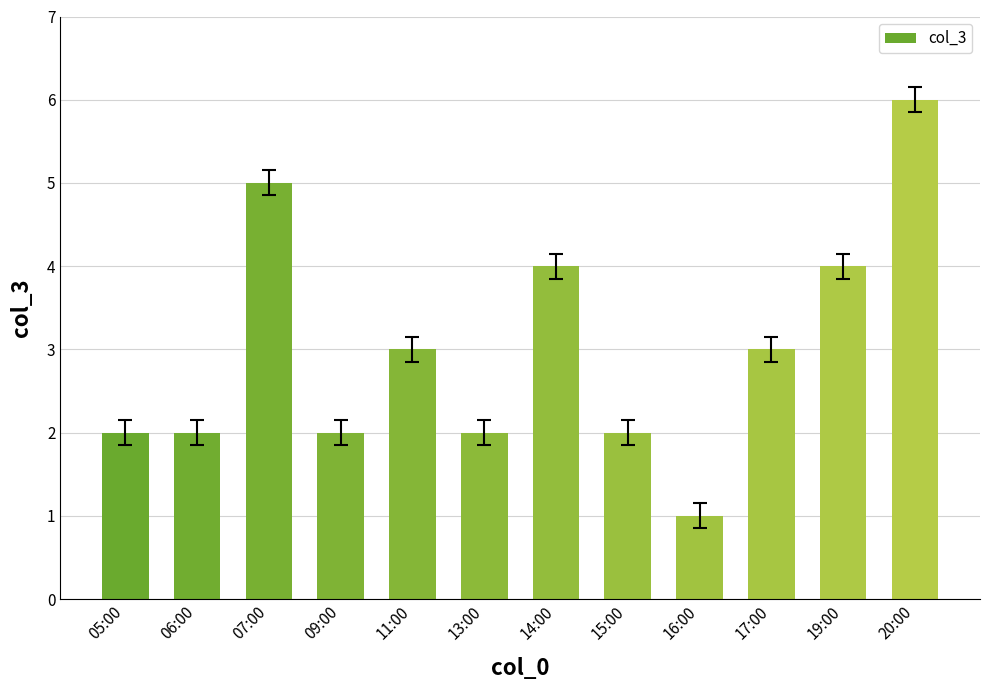

Is it true that the value at 11:00 is 5?

False